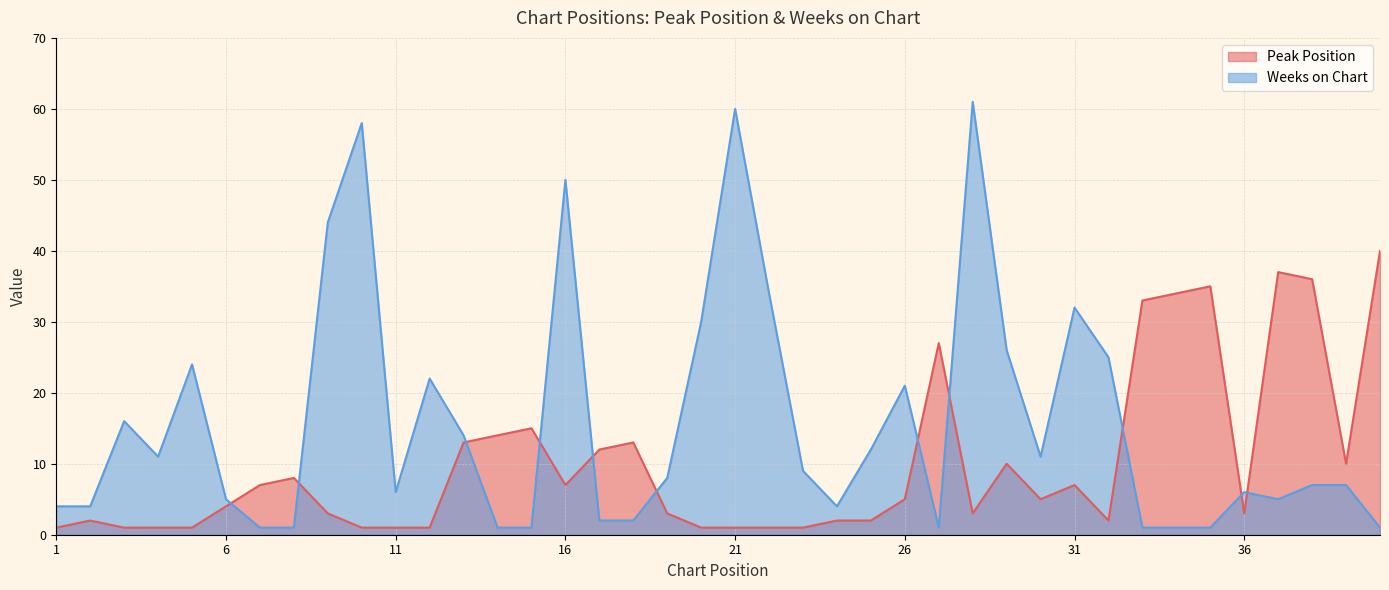

At which label does Peak Position reach its peak?

40